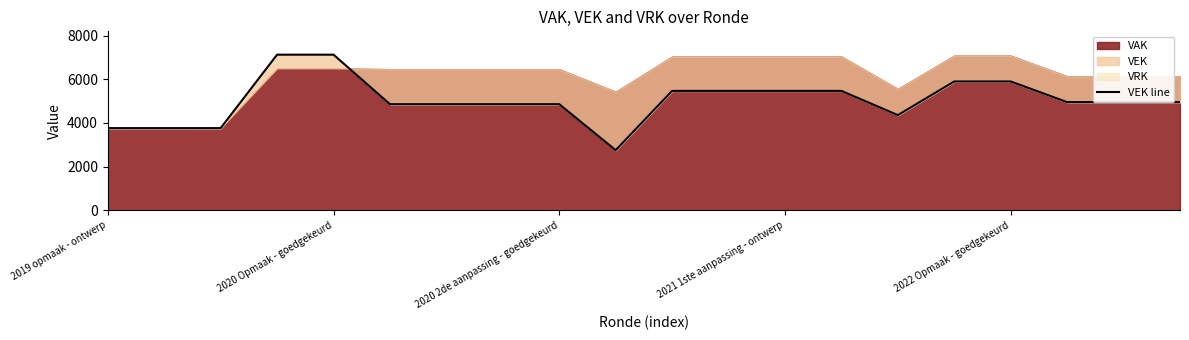

At which label is the value closest to 4940?

17